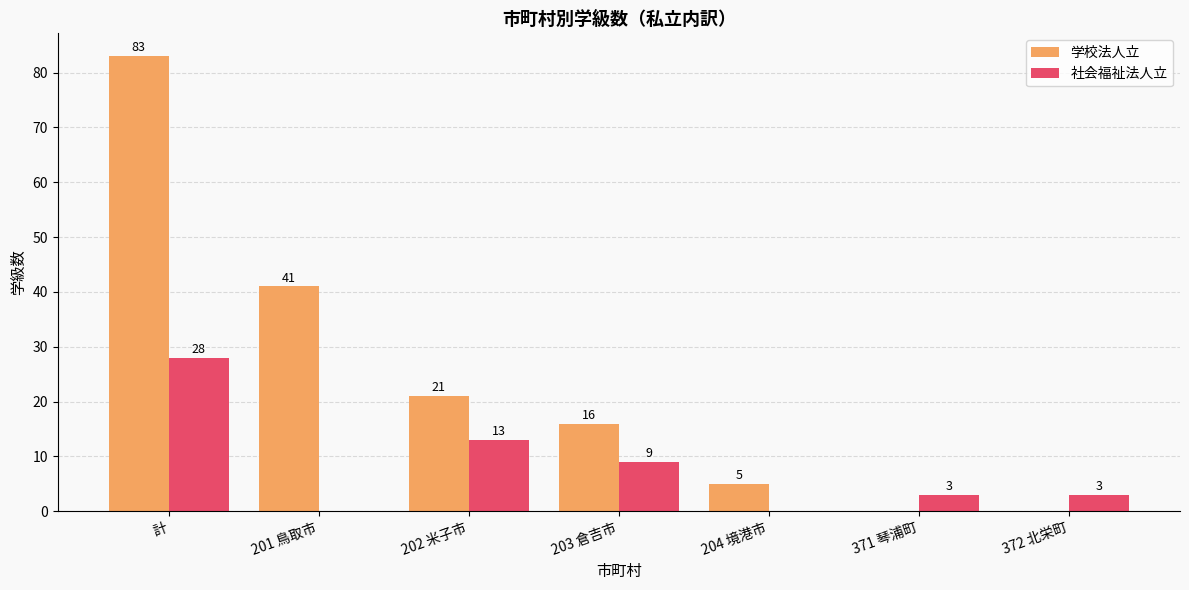

Count the number of categories in the chart.

7